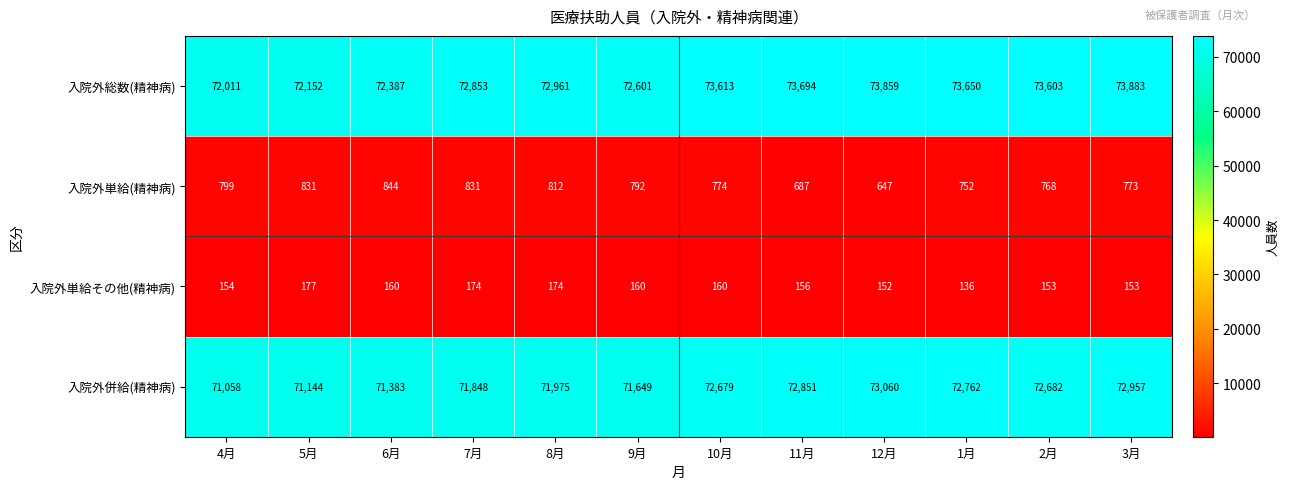

At how many categories does at least one series exceed 36730?

12